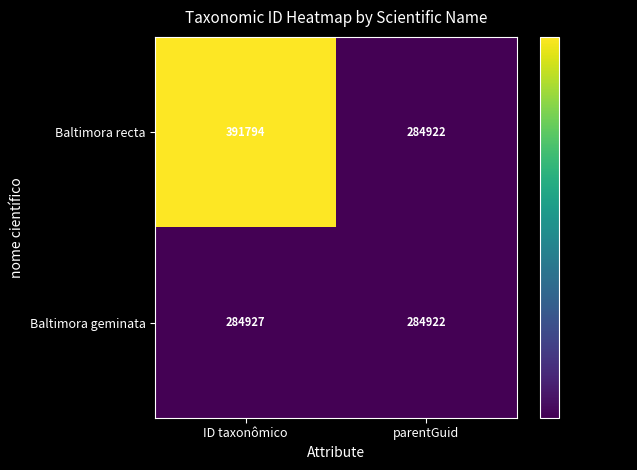

Between ID taxonômico and parentGuid, which series saw the biggest shift?

Baltimora recta